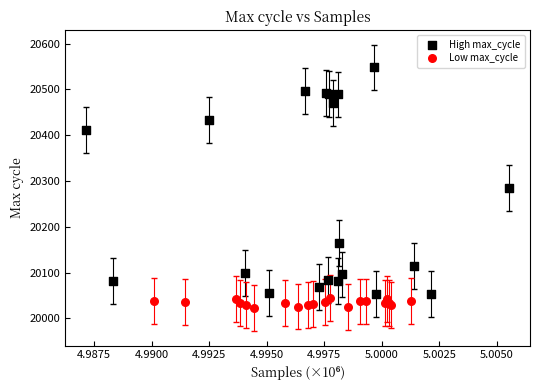

Which series contains the highest Y value?

High max_cycle